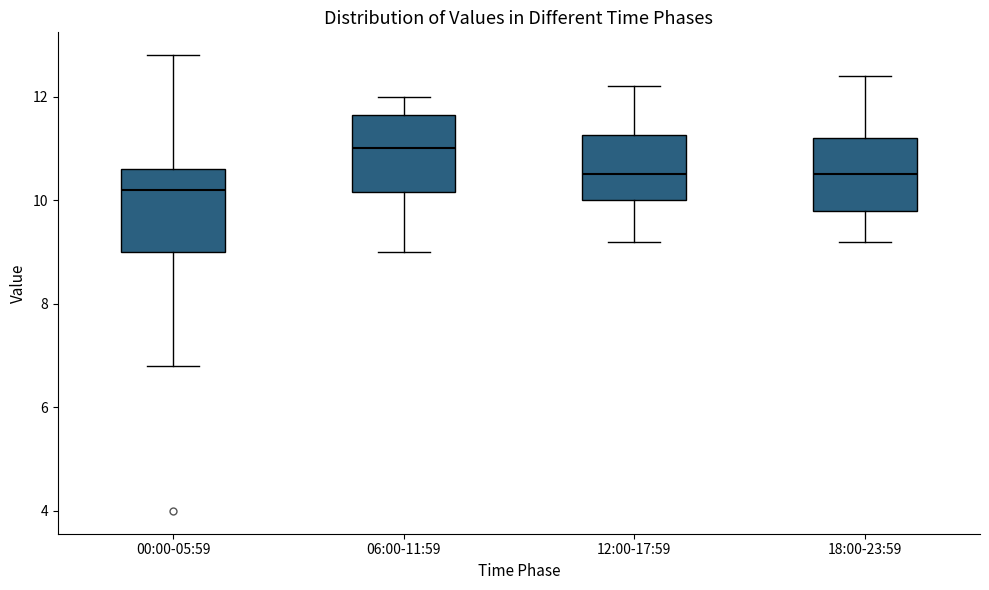

Which box has the highest median line?

06:00-11:59